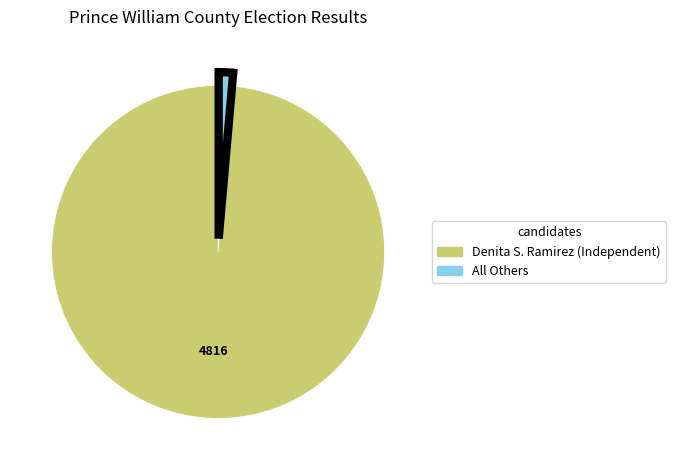

What is the smallest slice in the pie chart?

All Others